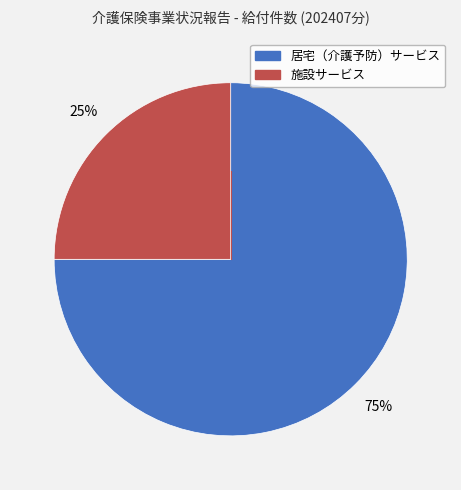

To the nearest percent, what is the average slice percentage?

50%